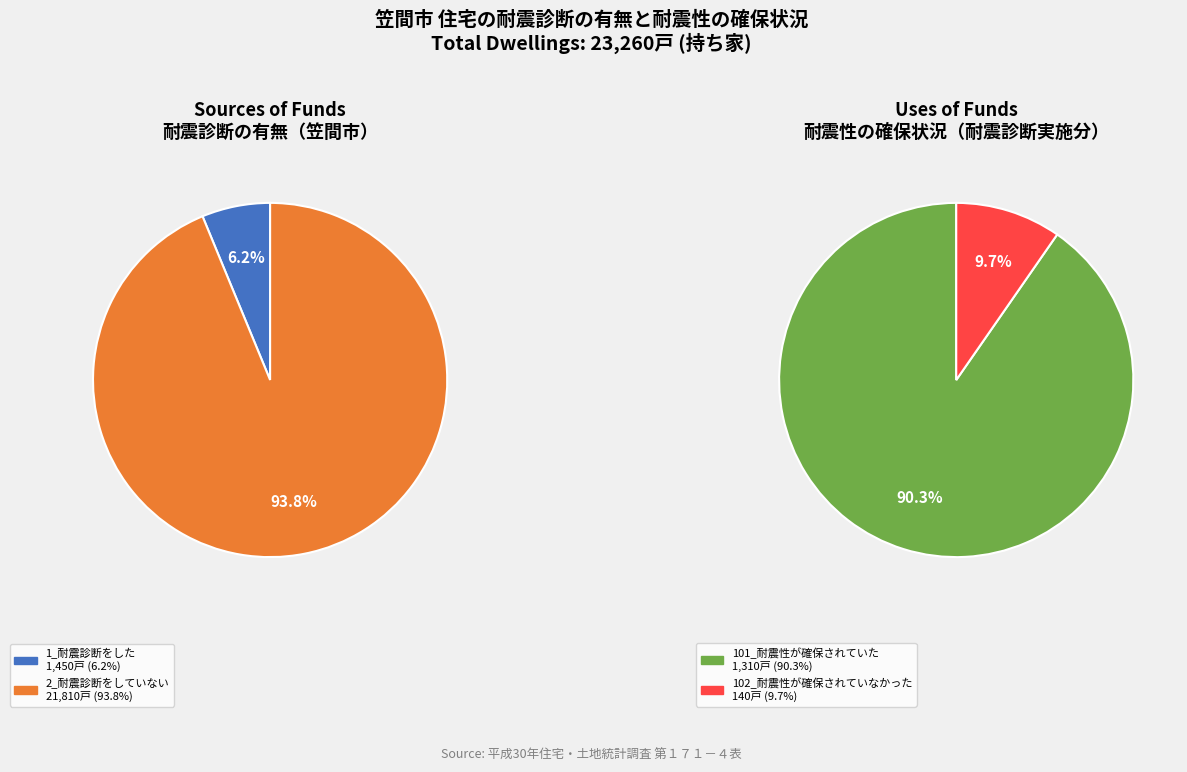

Is it true that 102_耐震性が確保されていなかった is 1% of the pie?

False